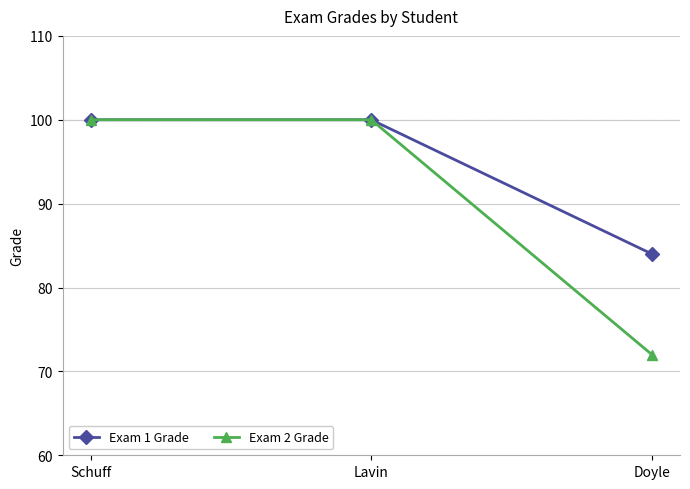

What are all the series names shown in the legend?

Exam 1 Grade, Exam 2 Grade